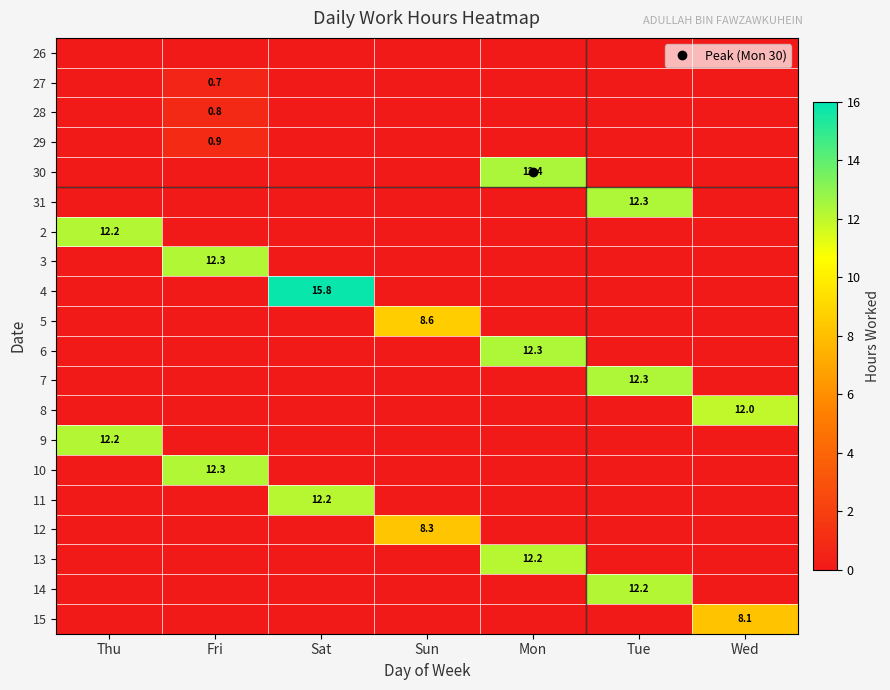

The value of 3 at Tue is 0.0. True or false?

True